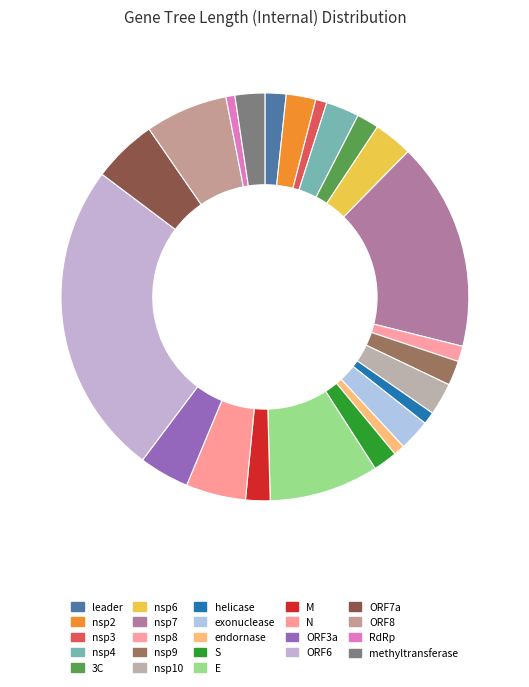

To the nearest percent, what is the difference between the largest and smallest slice percentages?

24%